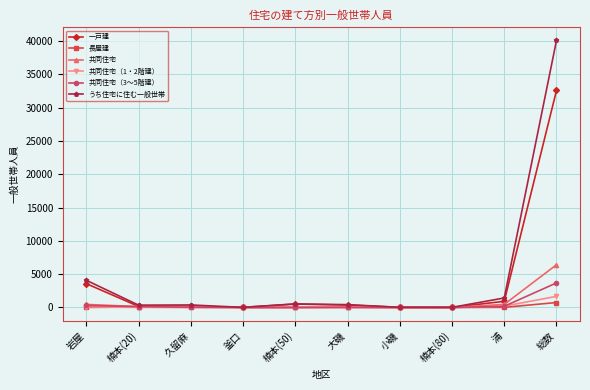

Is it true that 共同住宅（3～5階建） equals 305 at 岩屋?

True